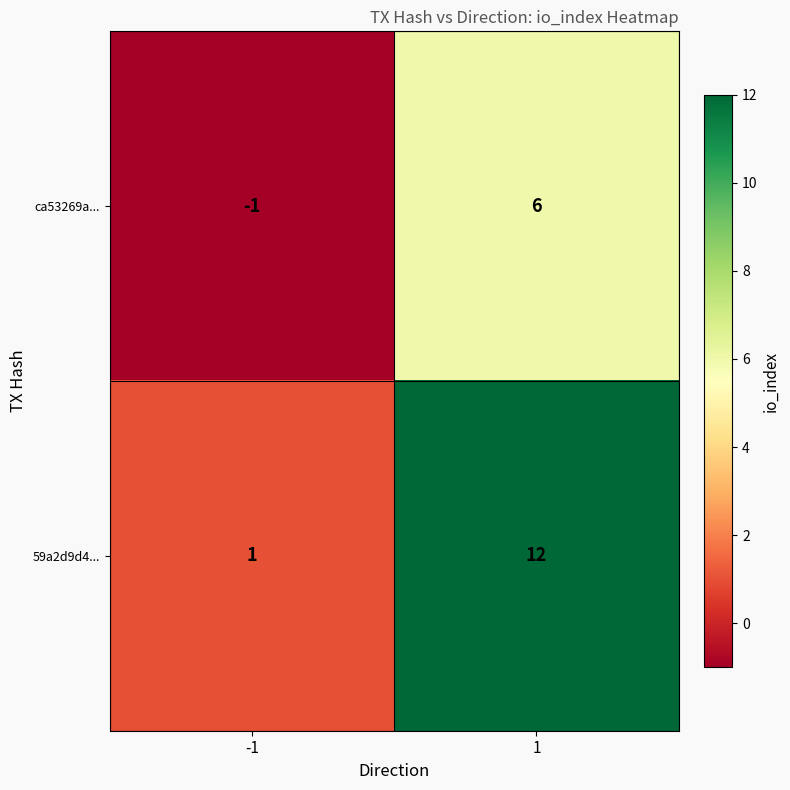

List the series in order of their peak value, highest first.

59a2d9d4..., ca53269a...